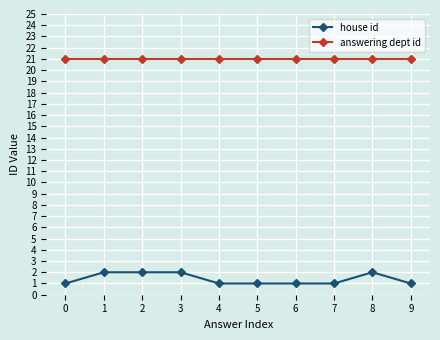

List the series in order of their overall mean, highest first.

answering dept id, house id